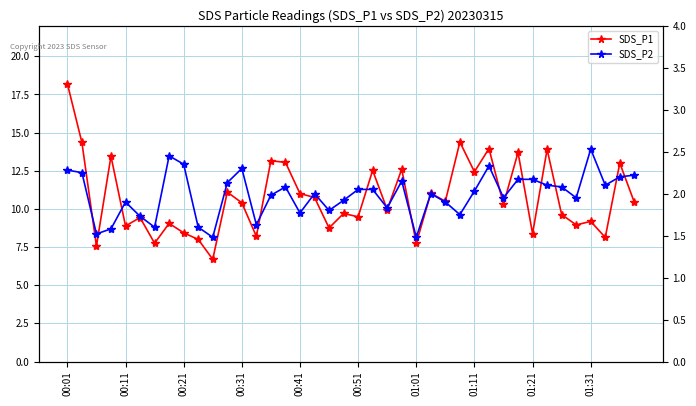

What are all the series names shown in the legend?

SDS_P1, SDS_P2